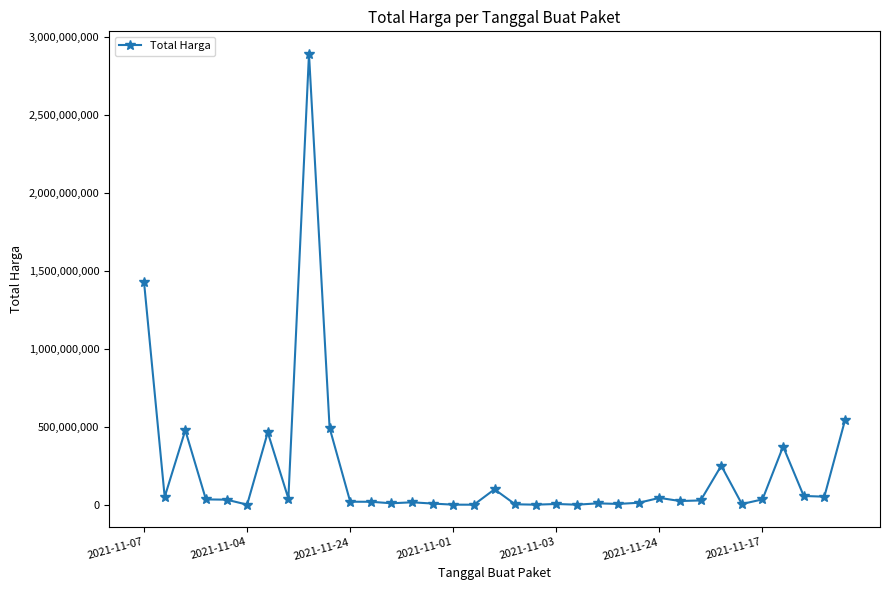

Is this an area chart (filled region under the line)?

No